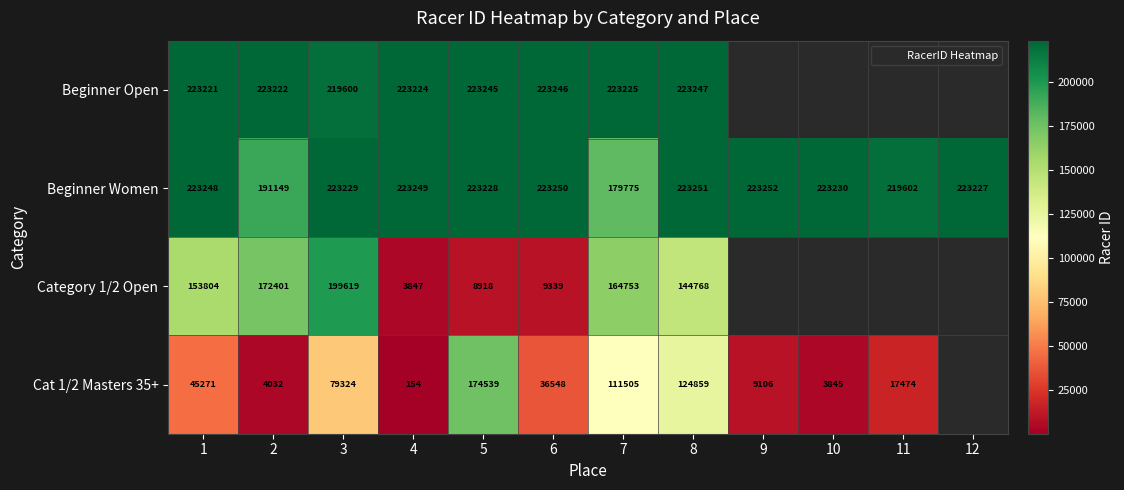

Rank the categories by Beginner Women value from highest to lowest.

9, 8, 6, 4, 1, 10, 3, 5, 12, 11, 2, 7